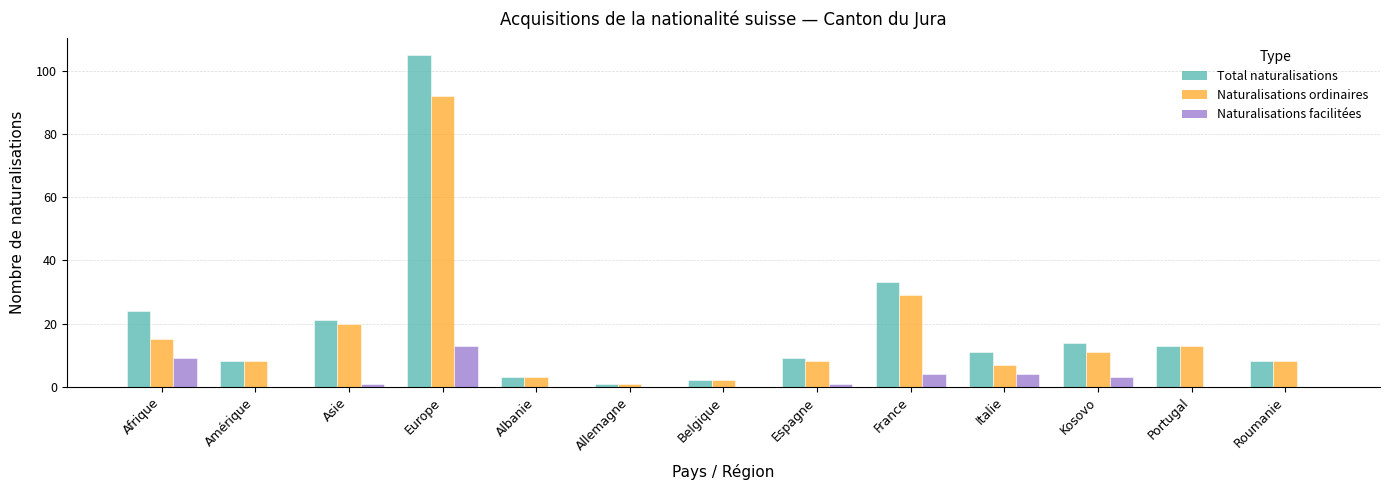

What is the total value across all series at Portugal?

26